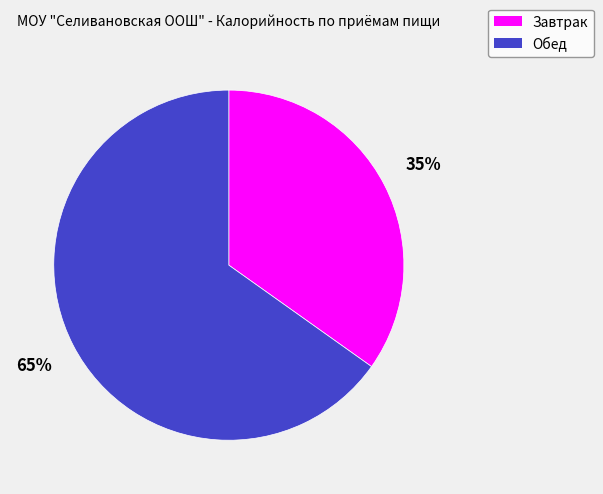

True or false: Завтрак accounts for 35% of the total.

True